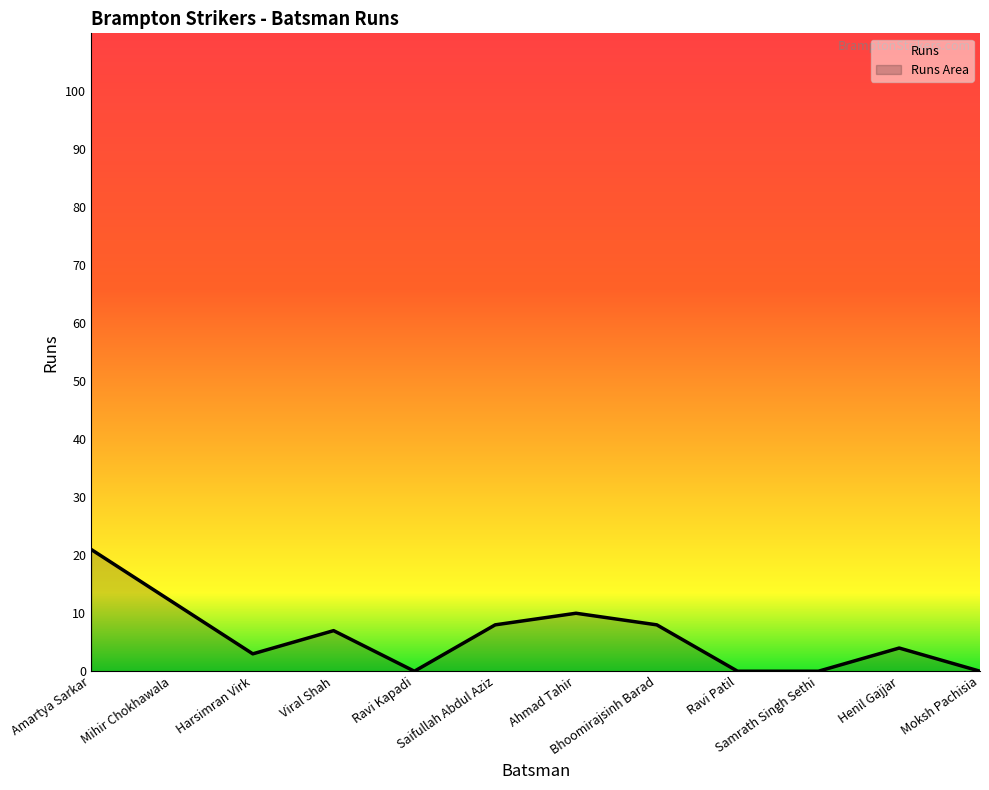

Does the chart display data point markers on the line(s)?

No